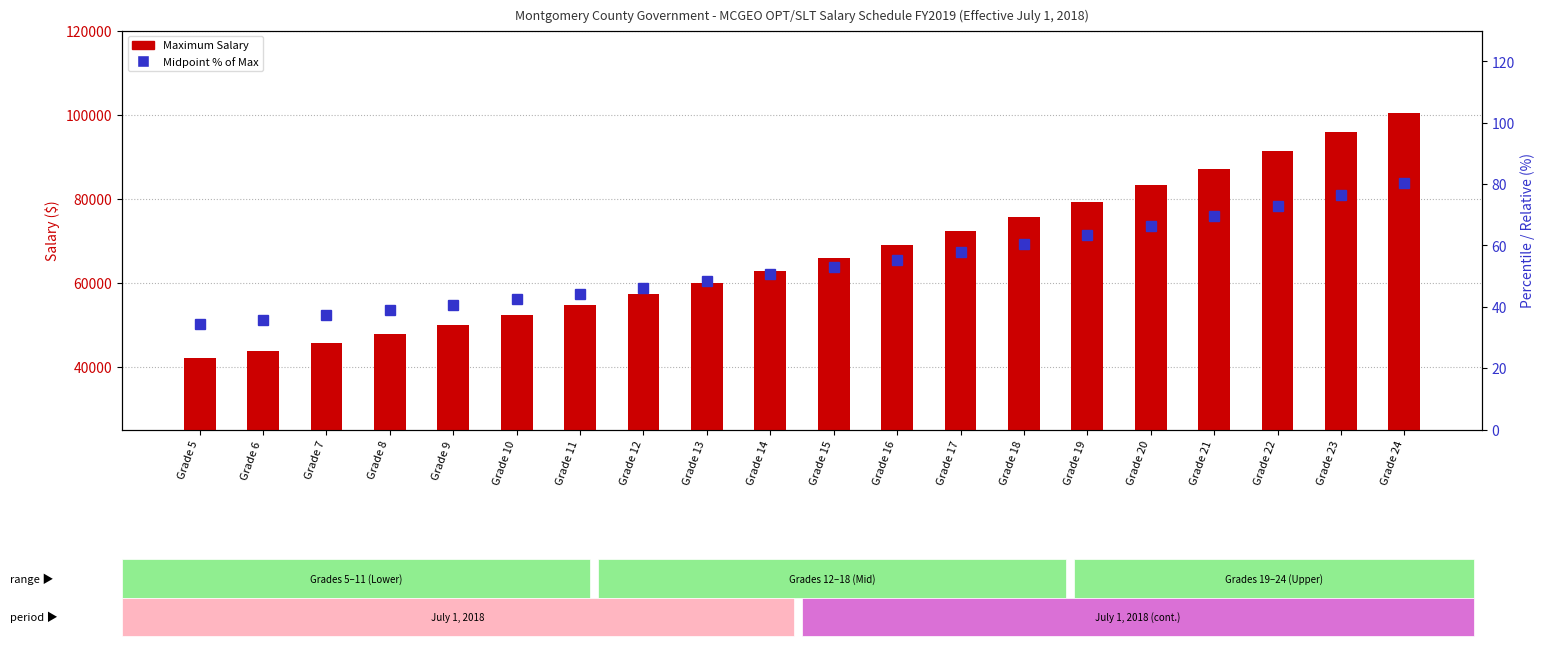

Rank the series by their maximum value, from lowest to highest.

Midpoint % of Max, Maximum Salary